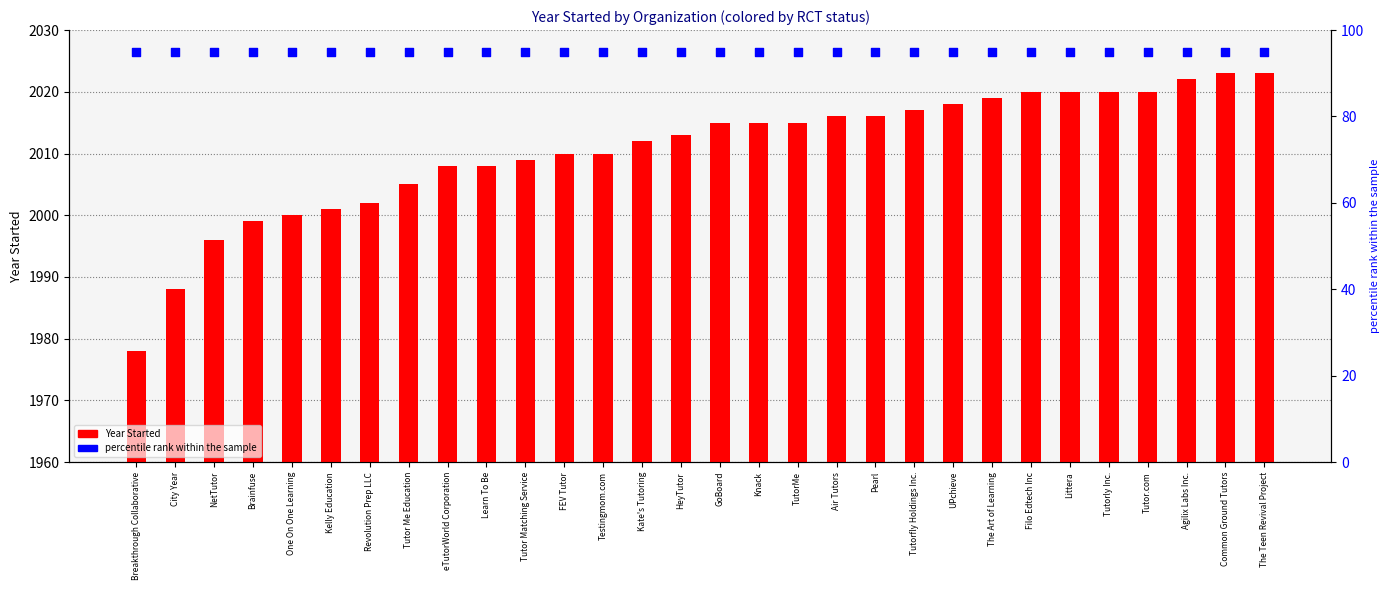

Which series contains the lowest Y value?

percentile rank within the sample